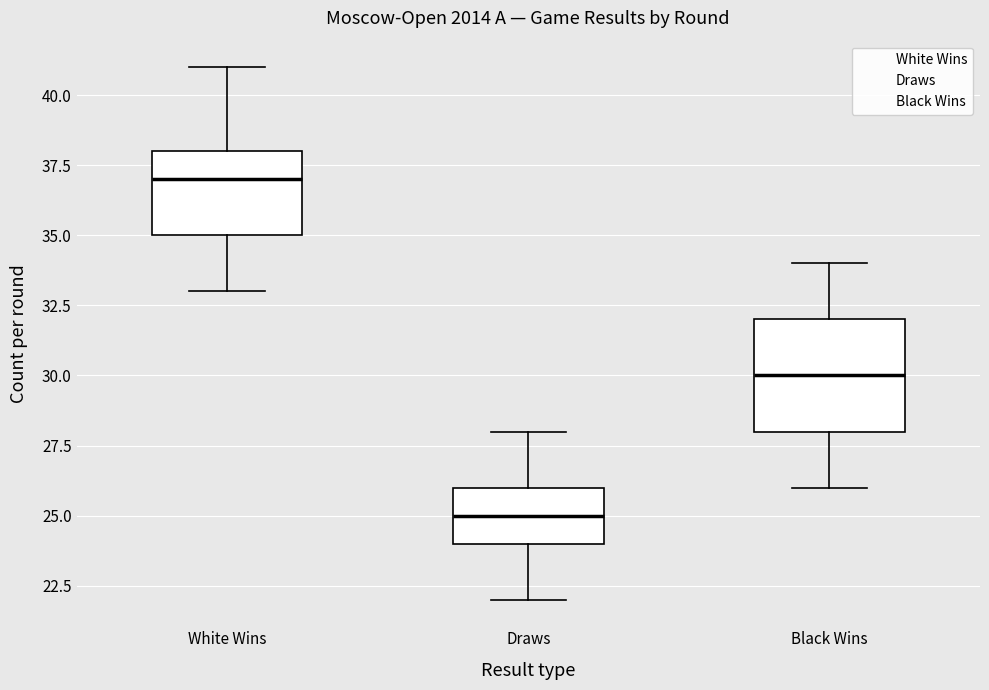

Which box is the tallest, from its lower edge to its upper edge?

Black Wins